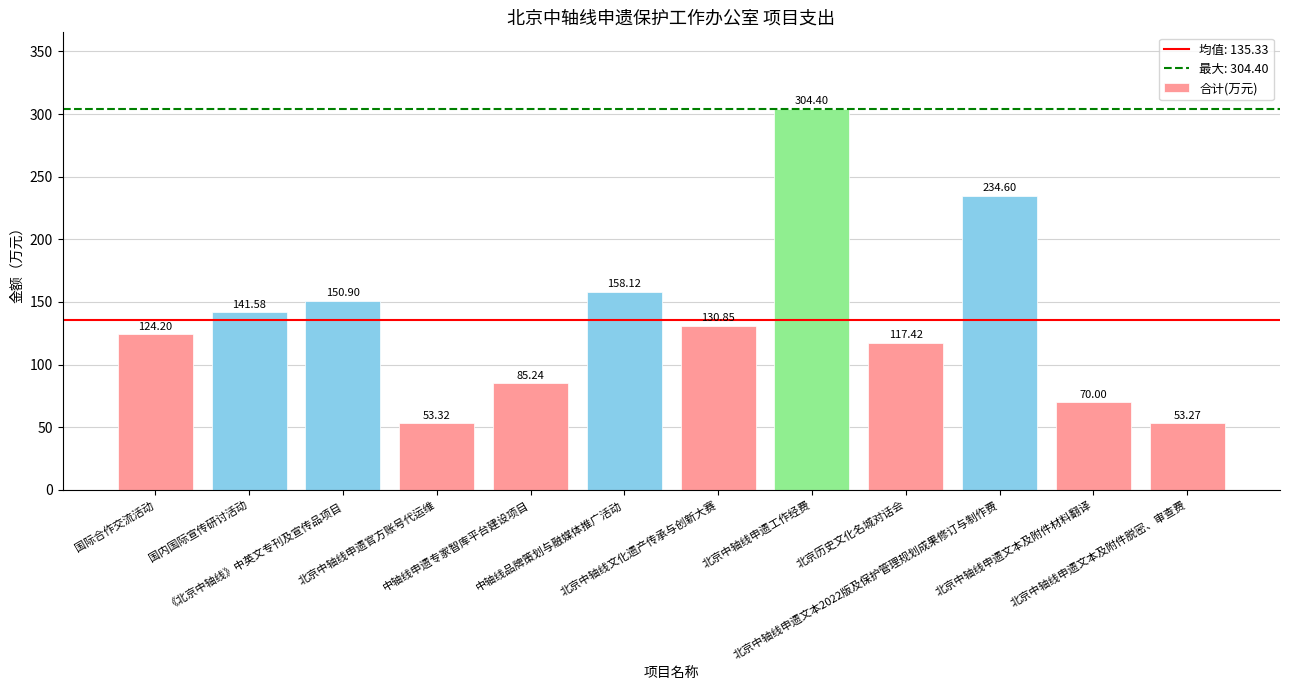

What is the smallest value displayed?

53.3